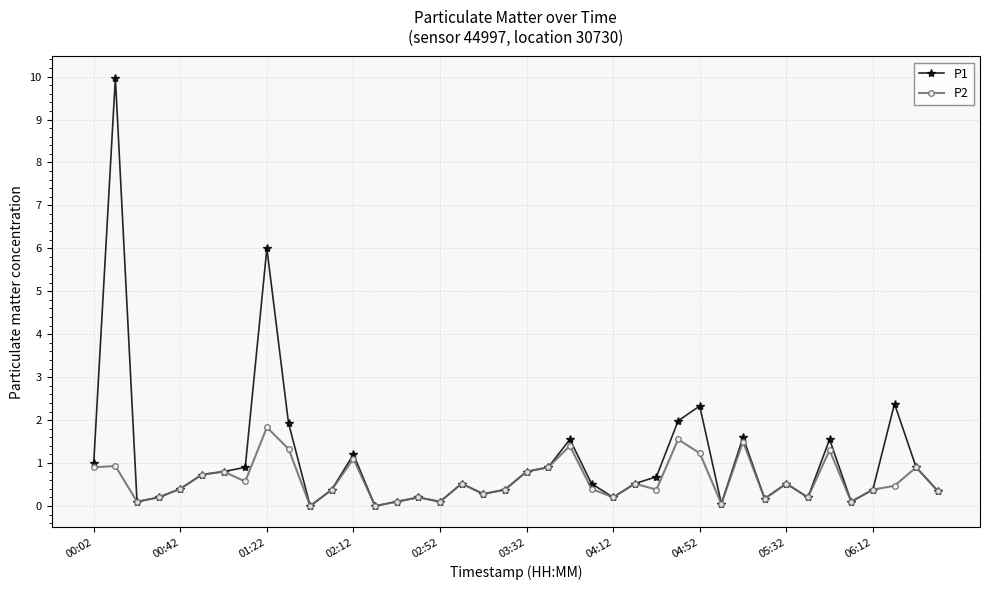

Which series has the widest spread of values?

P1